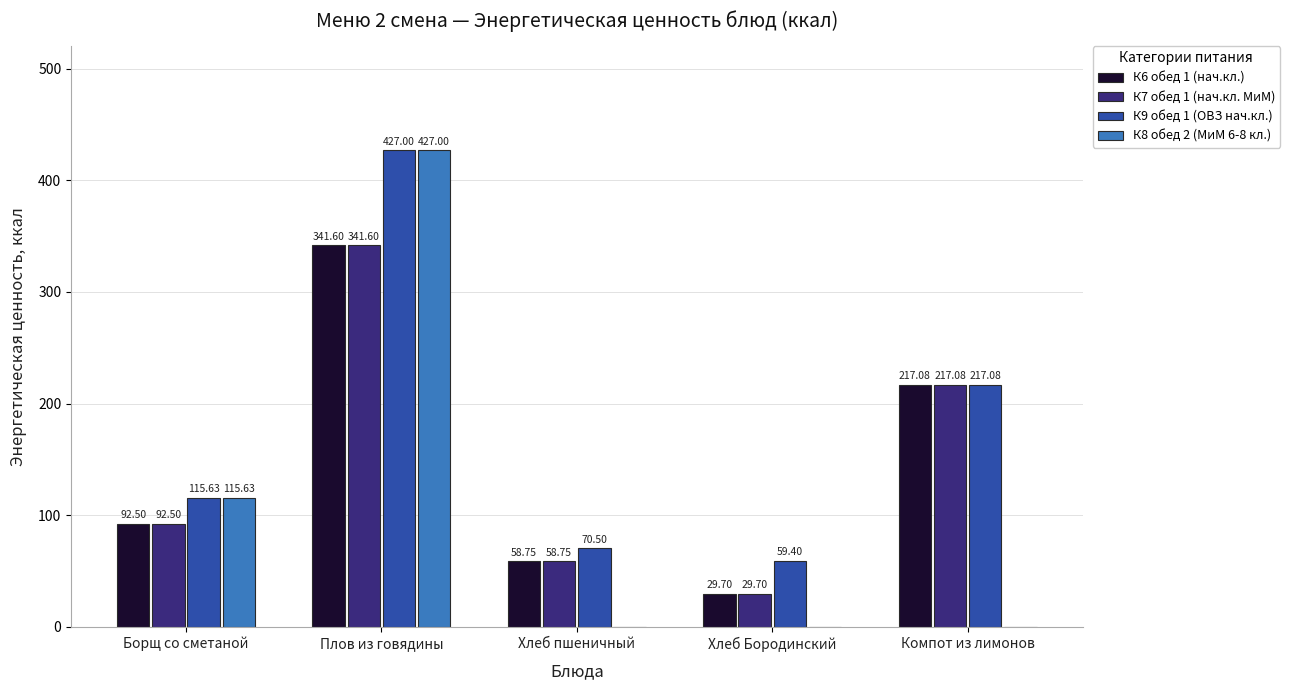

How many groups of bars are there?

5